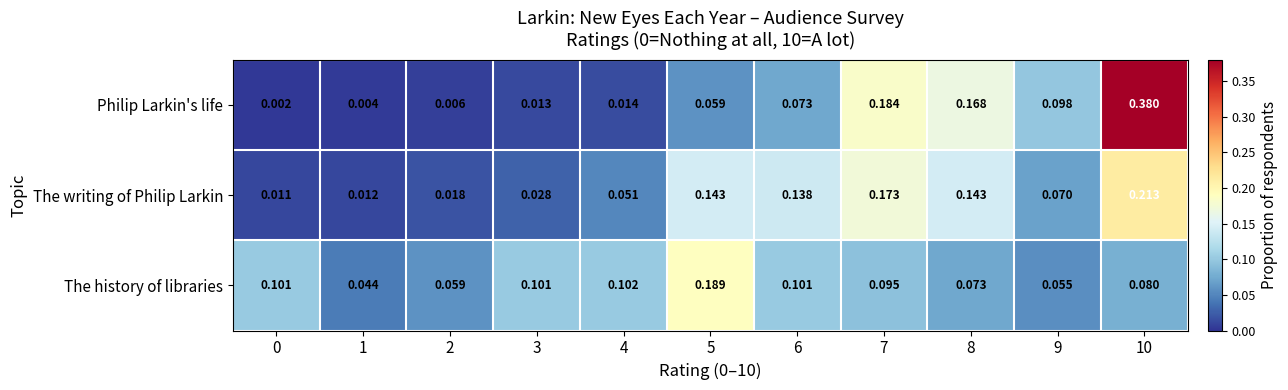

Rank the series at 10 from highest to lowest value.

Philip Larkin's life, The writing of Philip Larkin, The history of libraries